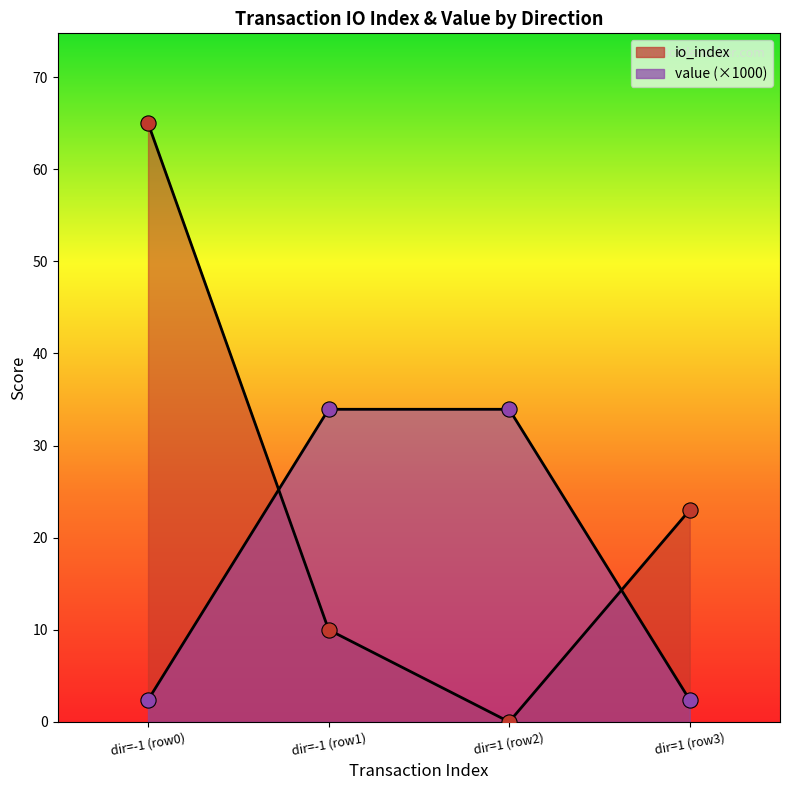

At which category is the sum across all series the highest?

dir=-1 (row0)